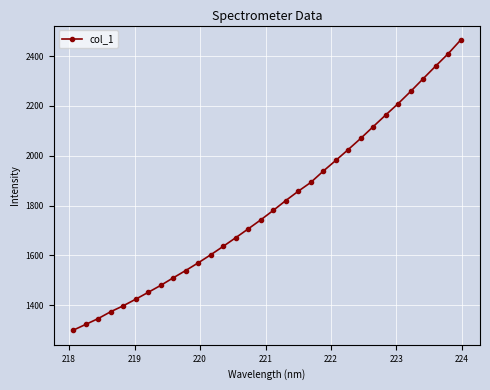

What is the greatest value displayed?

2464.0